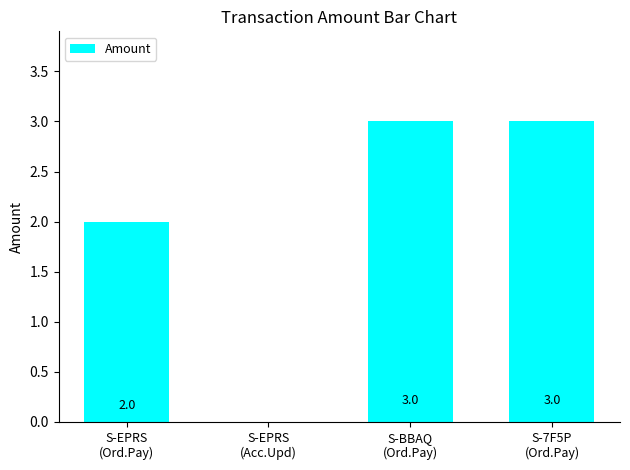

How many distinct data groups are displayed?

1